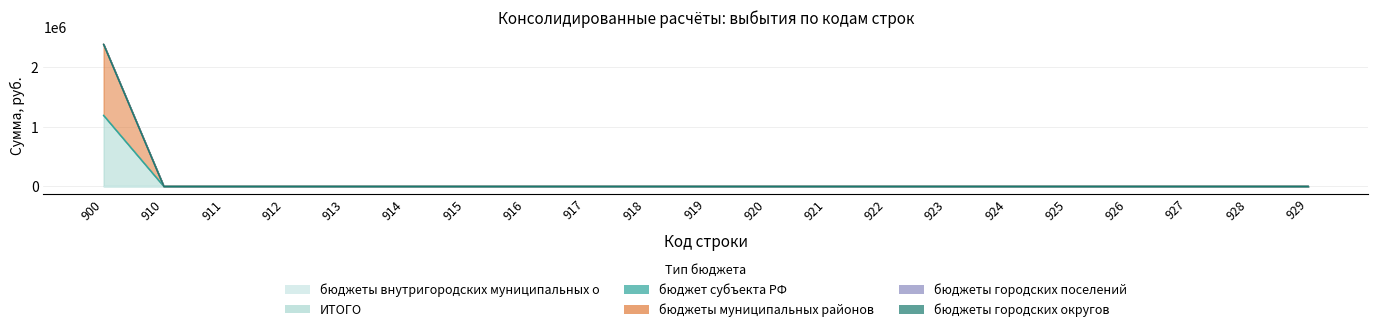

Reading right to left, what are all the values shown in this chart?

бюджет субъекта РФ: 0.0	0.0	0.0	0.0	0.0	0.0	0.0	0.0	0.0	0.0	0.0	0.0	0.0	0.0	0.0	0.0	0.0	0.0	0.0	0.0	0.0
бюджеты городских округов: 0.0	0.0	0.0	0.0	0.0	0.0	0.0	0.0	0.0	0.0	0.0	0.0	0.0	0.0	0.0	0.0	0.0	0.0	0.0	0.0	0.0
бюджеты муниципальных районов: 0.0	0.0	0.0	0.0	0.0	0.0	0.0	0.0	0.0	0.0	0.0	0.0	0.0	0.0	0.0	0.0	0.0	0.0	0.0	0.0	1191188.5
бюджеты городских поселений: 0.0	0.0	0.0	0.0	0.0	0.0	0.0	0.0	0.0	0.0	0.0	0.0	0.0	0.0	0.0	0.0	0.0	0.0	0.0	0.0	0.0
ИТОГО: 0.0	0.0	0.0	0.0	0.0	0.0	0.0	0.0	0.0	0.0	0.0	0.0	0.0	0.0	0.0	0.0	0.0	0.0	0.0	0.0	1191188.5
бюджеты внутригородских муниципальных о: 0.0	0.0	0.0	0.0	0.0	0.0	0.0	0.0	0.0	0.0	0.0	0.0	0.0	0.0	0.0	0.0	0.0	0.0	0.0	0.0	0.0